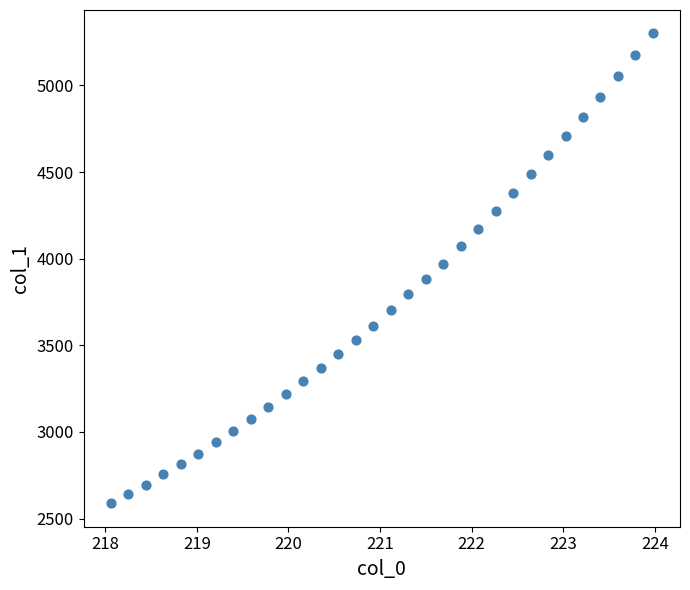

What is the range of X values (max minus min)?

5.9